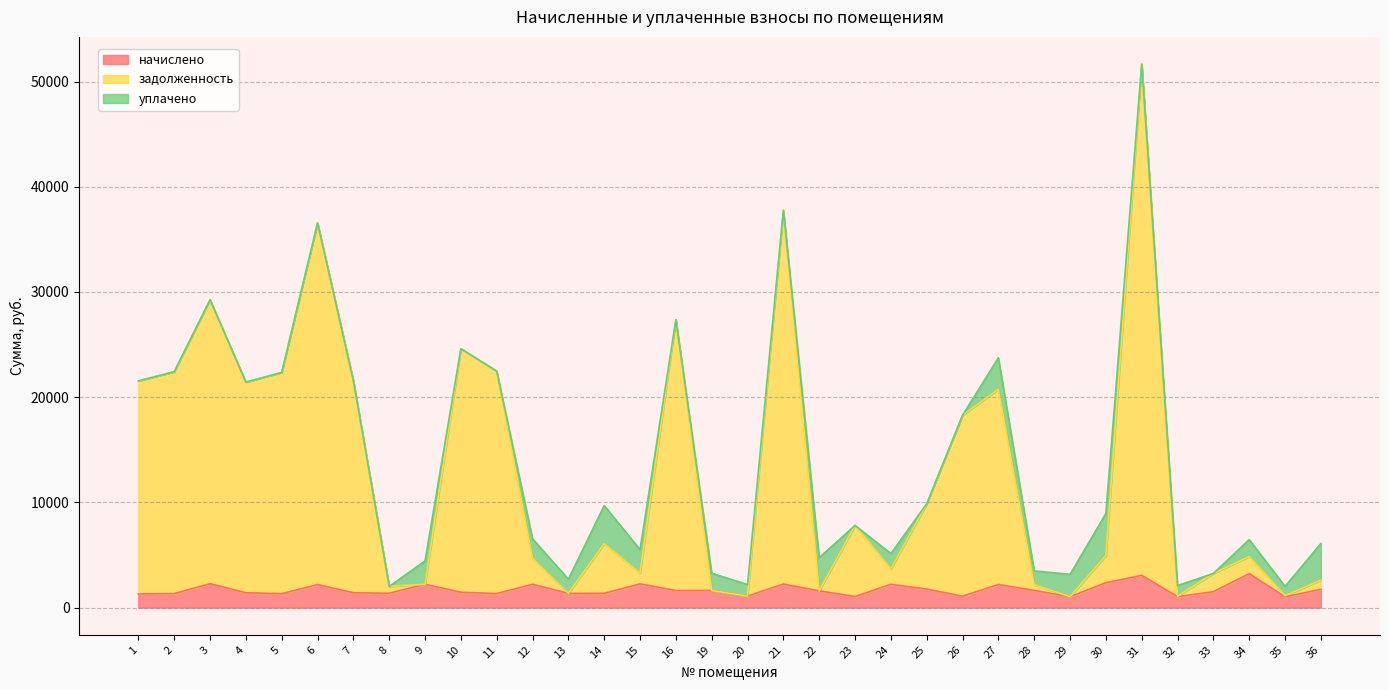

What is the approximate value of начислено at 4?

1409.9